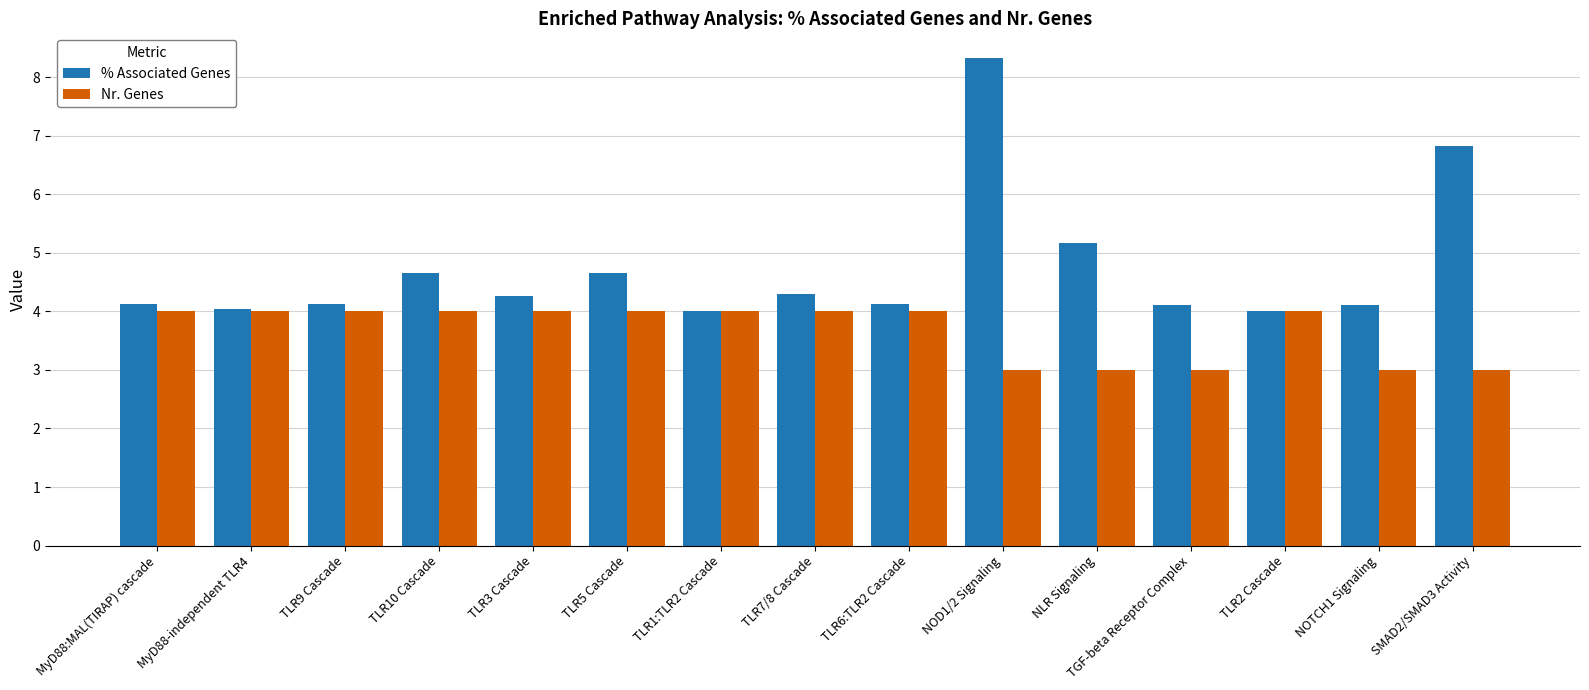

What position from the left is SMAD2/SMAD3 Activity?

15